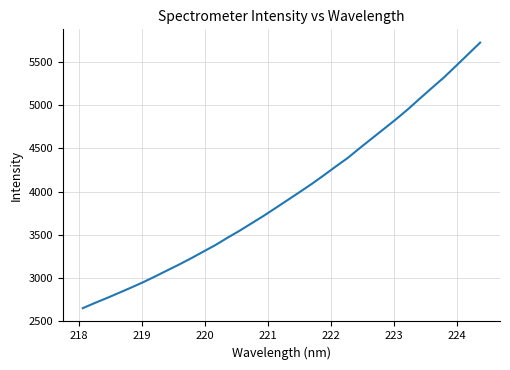

What is the maximum value shown in the chart?

5727.5